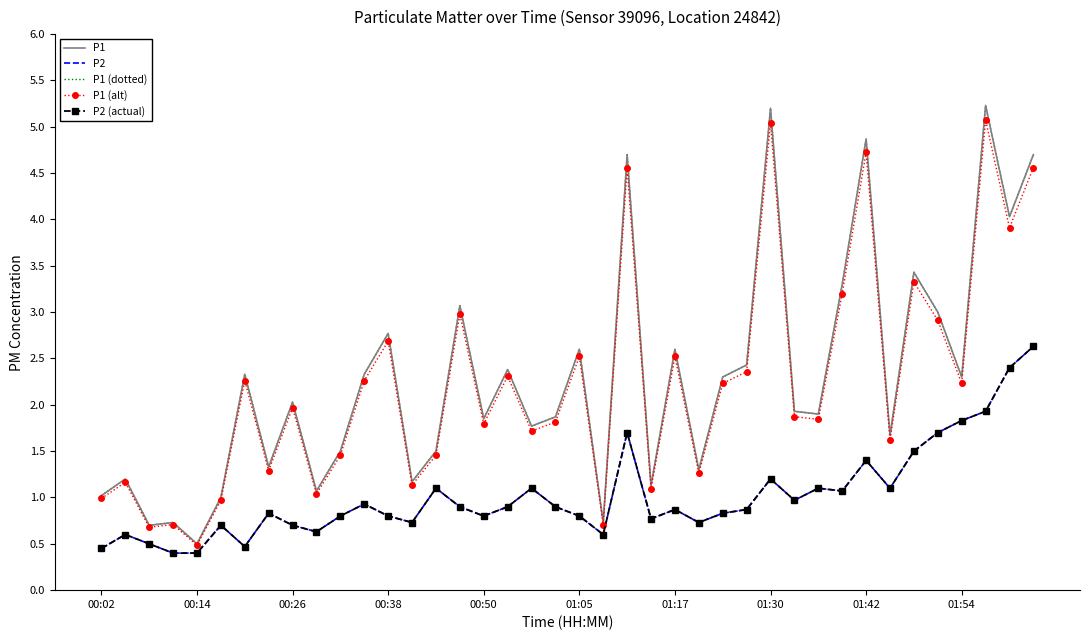

How many interior local valleys does the P2 (actual) series have?

10